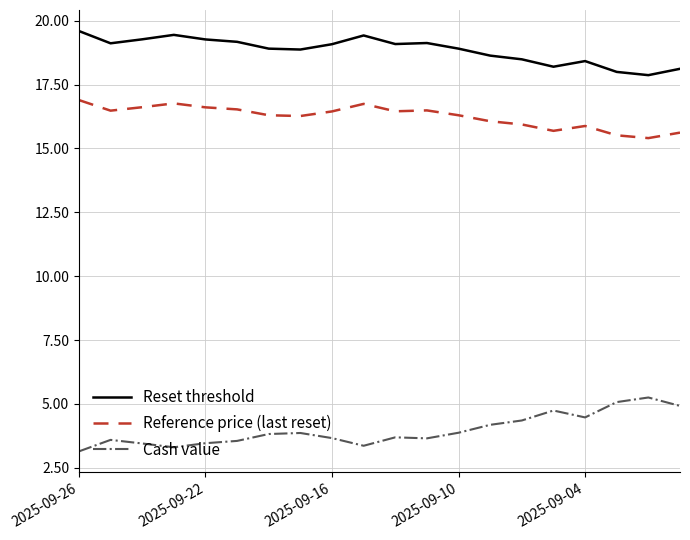

What is the difference between the maximum and minimum values in the Reference price (last reset) series?

1.5